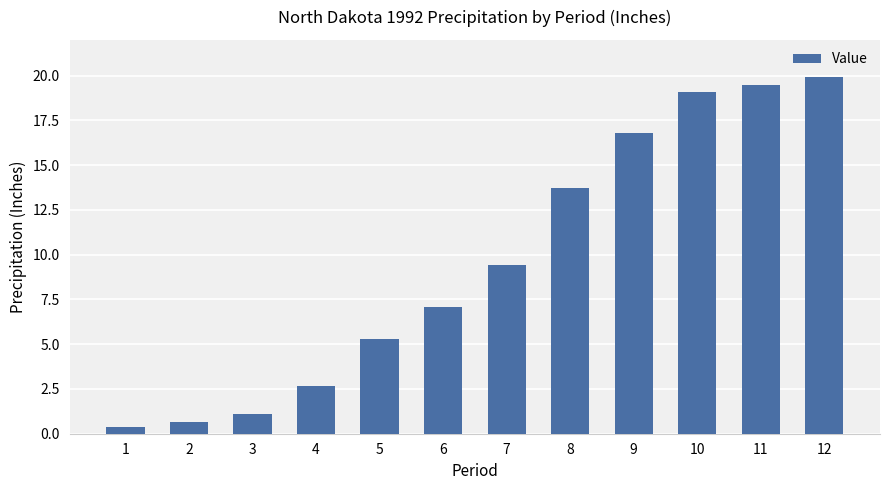

The value at 7 is 5.9. True or false?

False